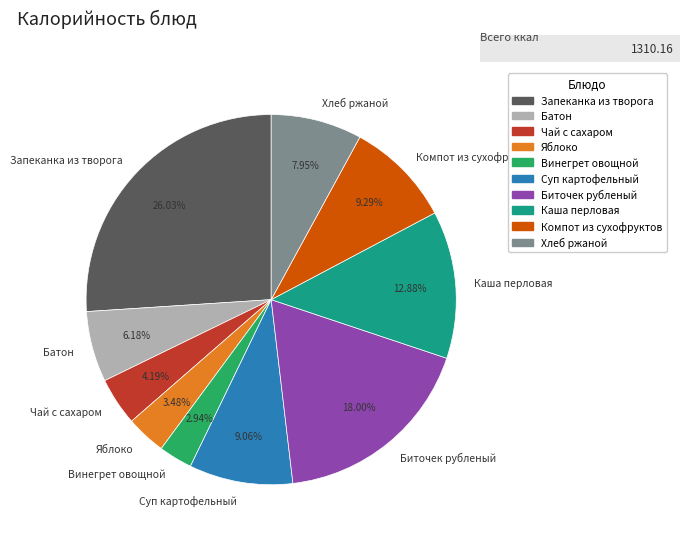

Which category has the biggest portion of the pie?

Запеканка из творога